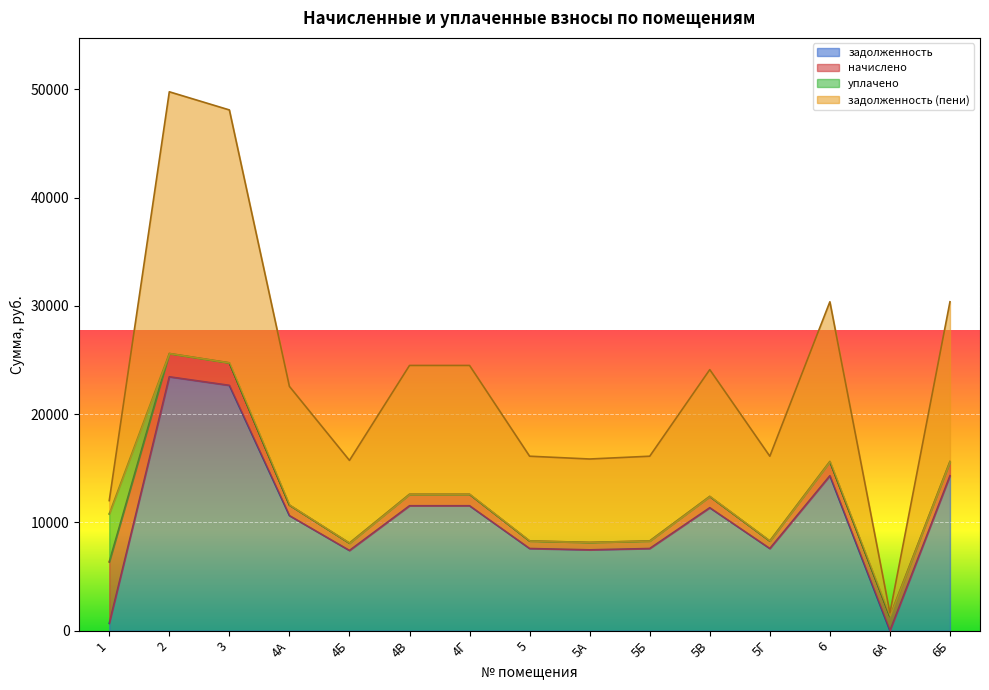

True or false: задолженность (пени) and задолженность intersect in this chart.

False